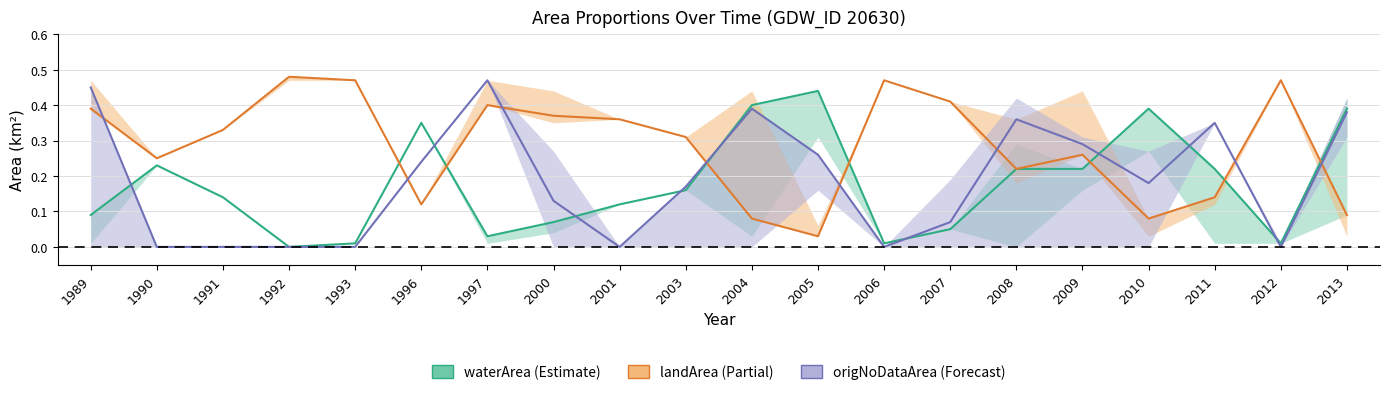

The value of landArea at 1993 is 0.1. True or false?

False